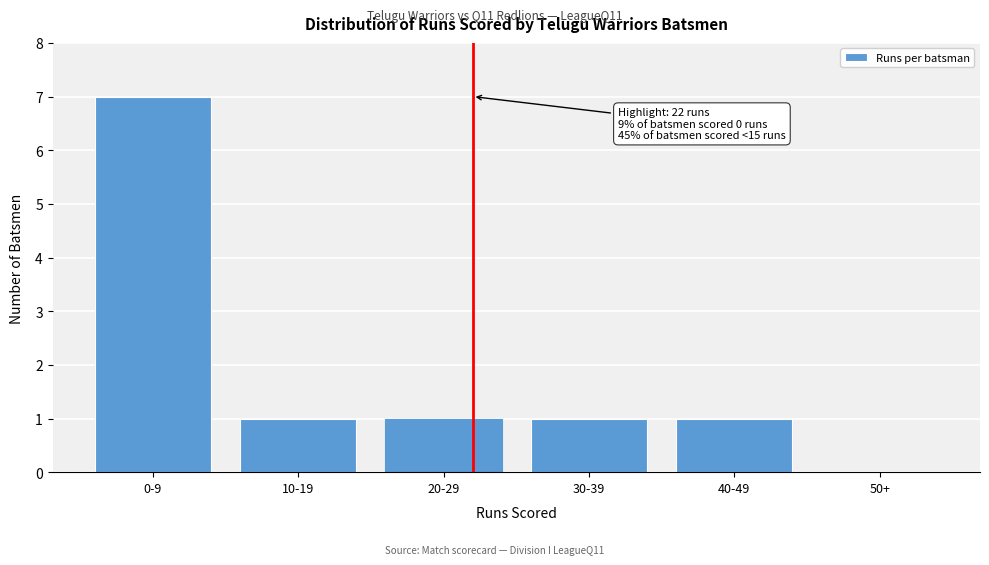

Between 40-49 and 50+, which is larger?

40-49